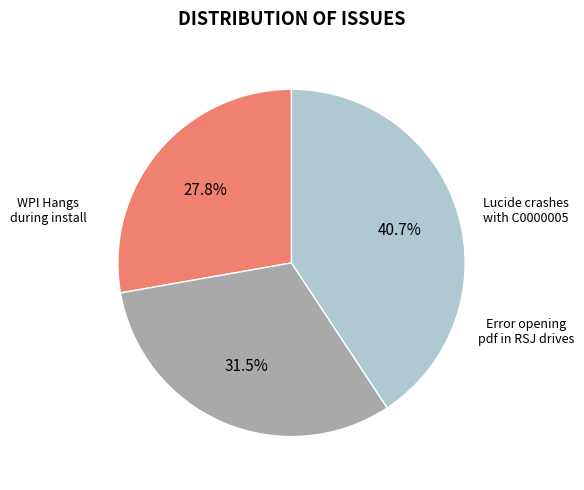

Count the number of slices in the pie.

3